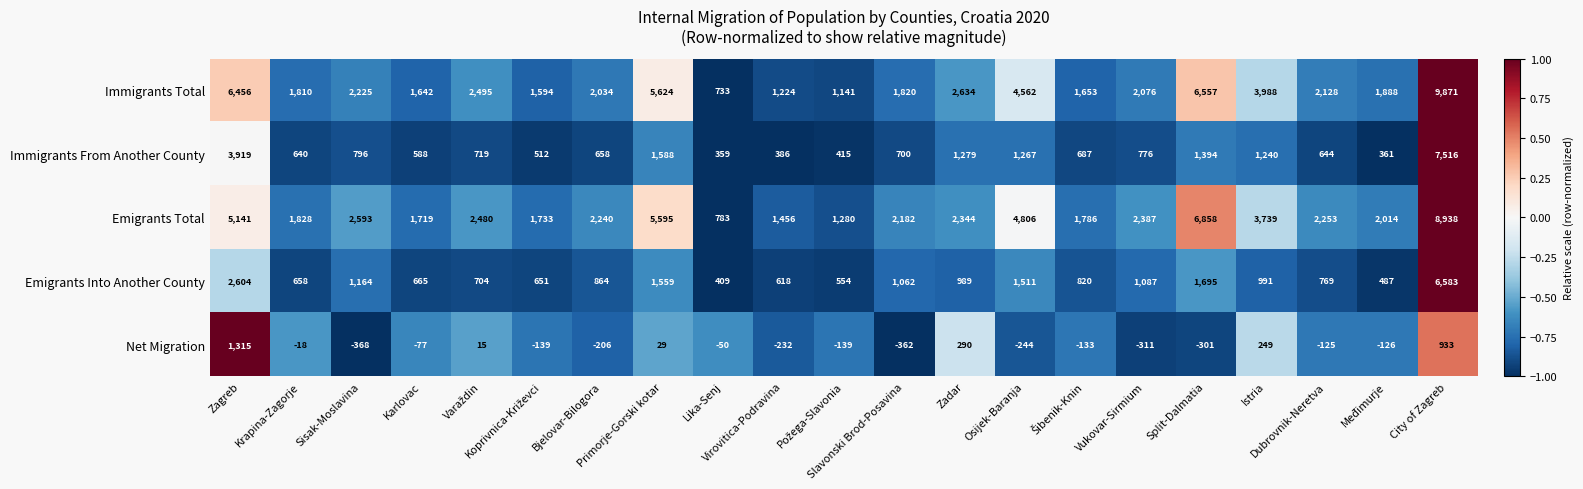

What is the greatest value displayed?

9871